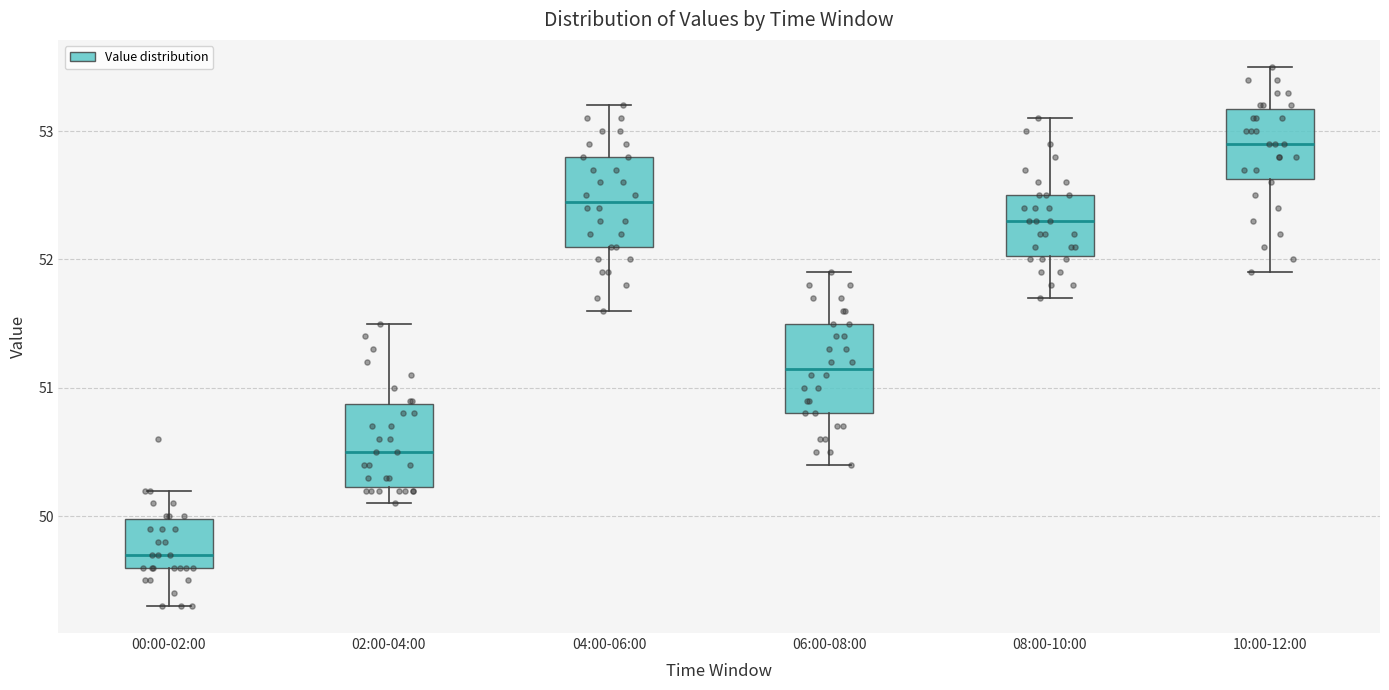

Which box's median line is the highest?

10:00-12:00